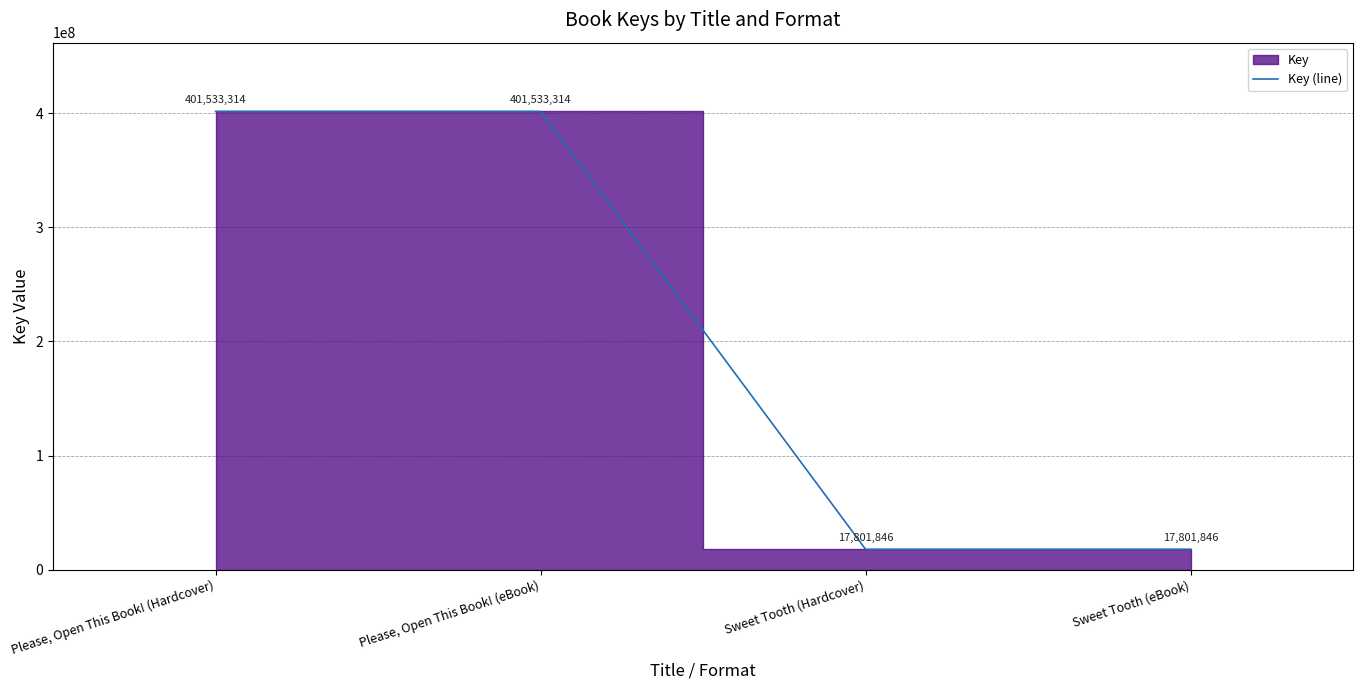

Which category has the lowest value across all series?

Sweet Tooth (Hardcover)